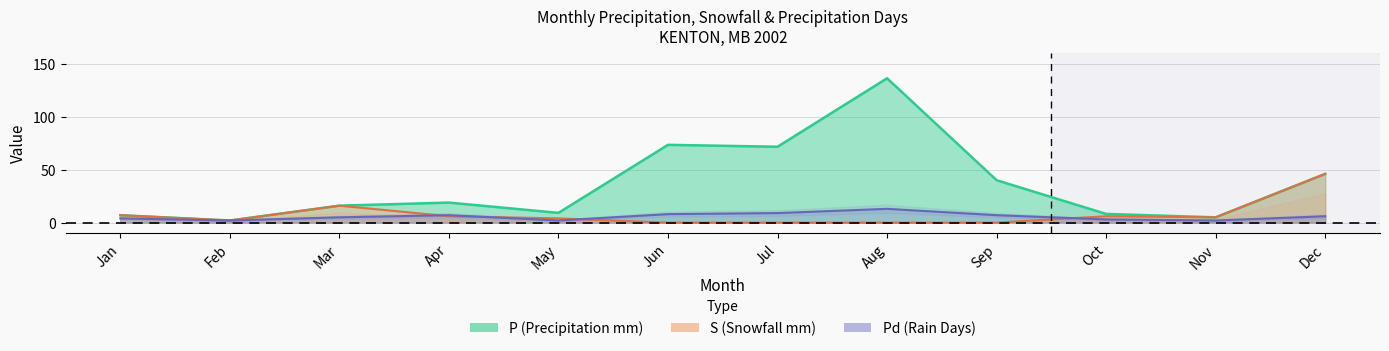

True or false: S has more than 1 points higher than both neighbors.

True